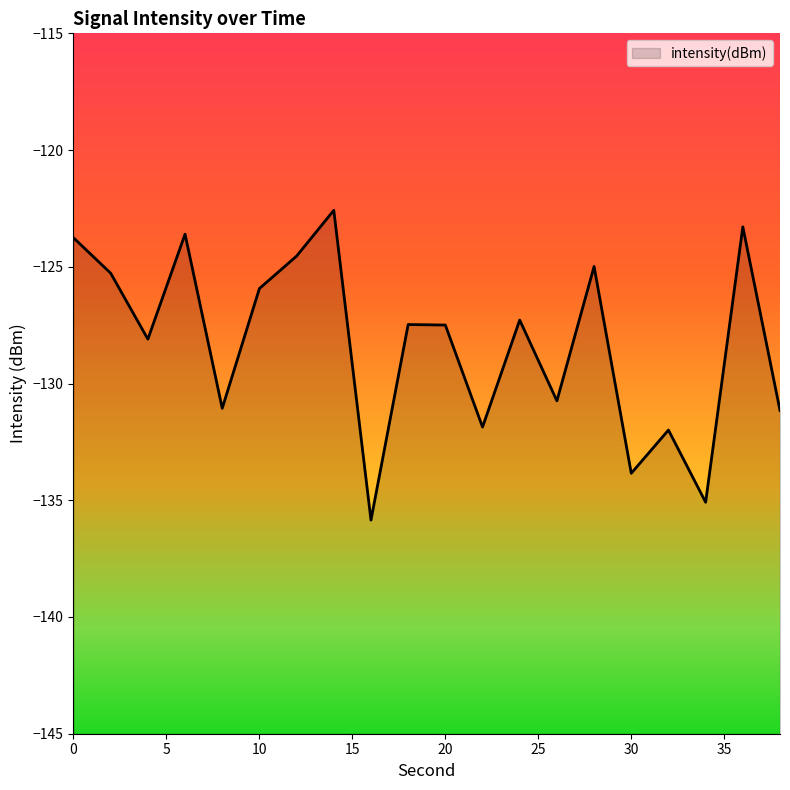

At which label is the value closest to -129?

4